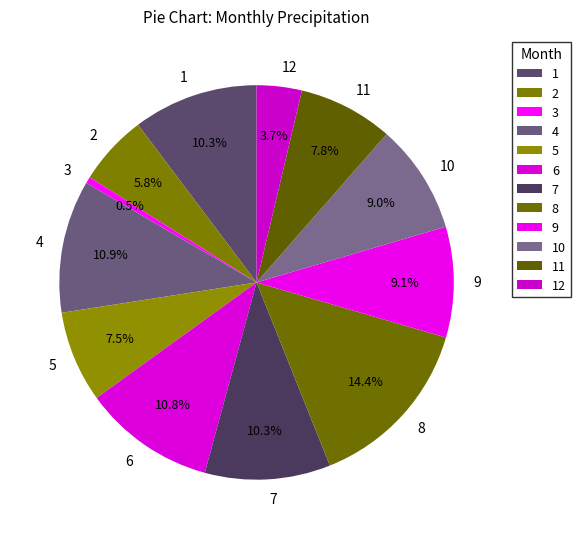

True or false: 5 accounts for 19% of the total.

False